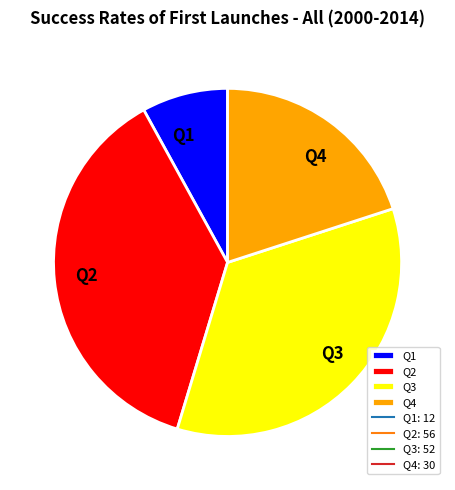

Combined, do Q1 and Q3 account for over 50%?

No